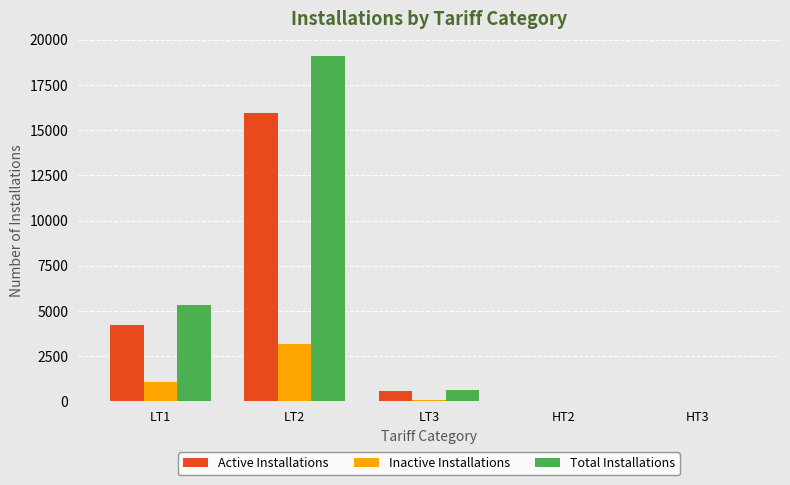

At which category does the chart reach its peak across all series?

LT2